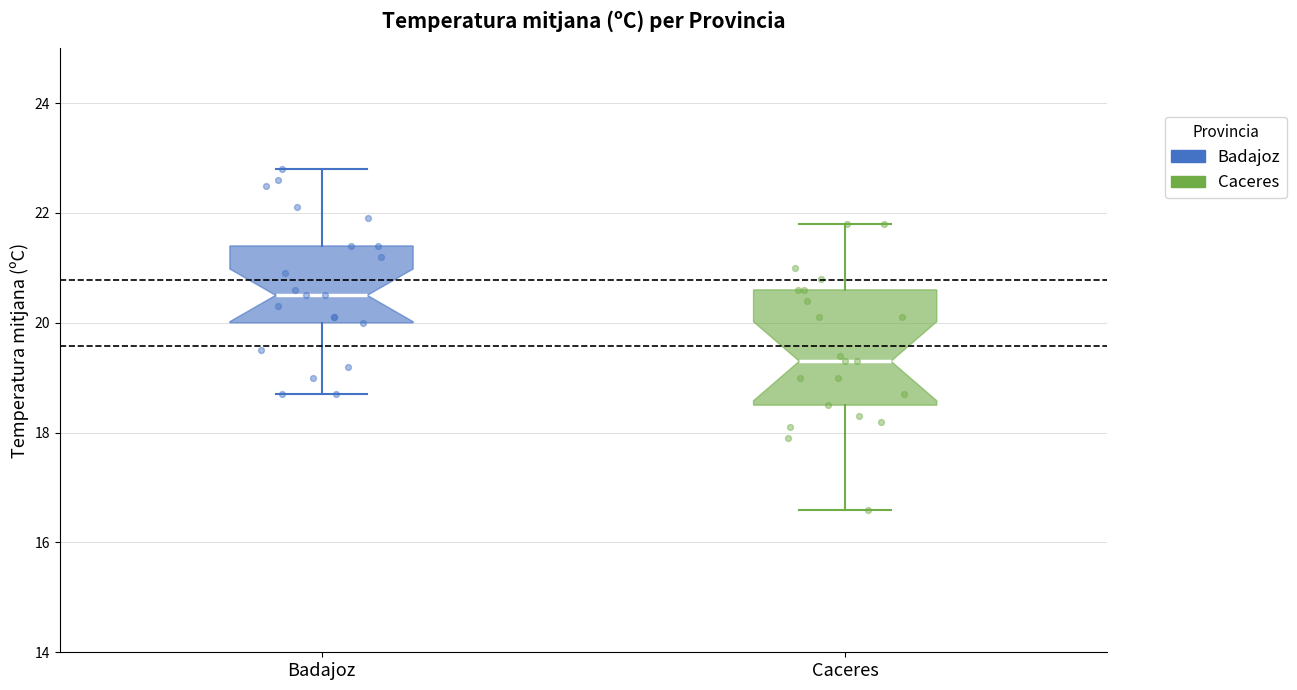

Where does the upper whisker of the box for Badajoz end on the y-axis? The values are not printed on the chart, so give them approximately, as read against the axis.

22.8